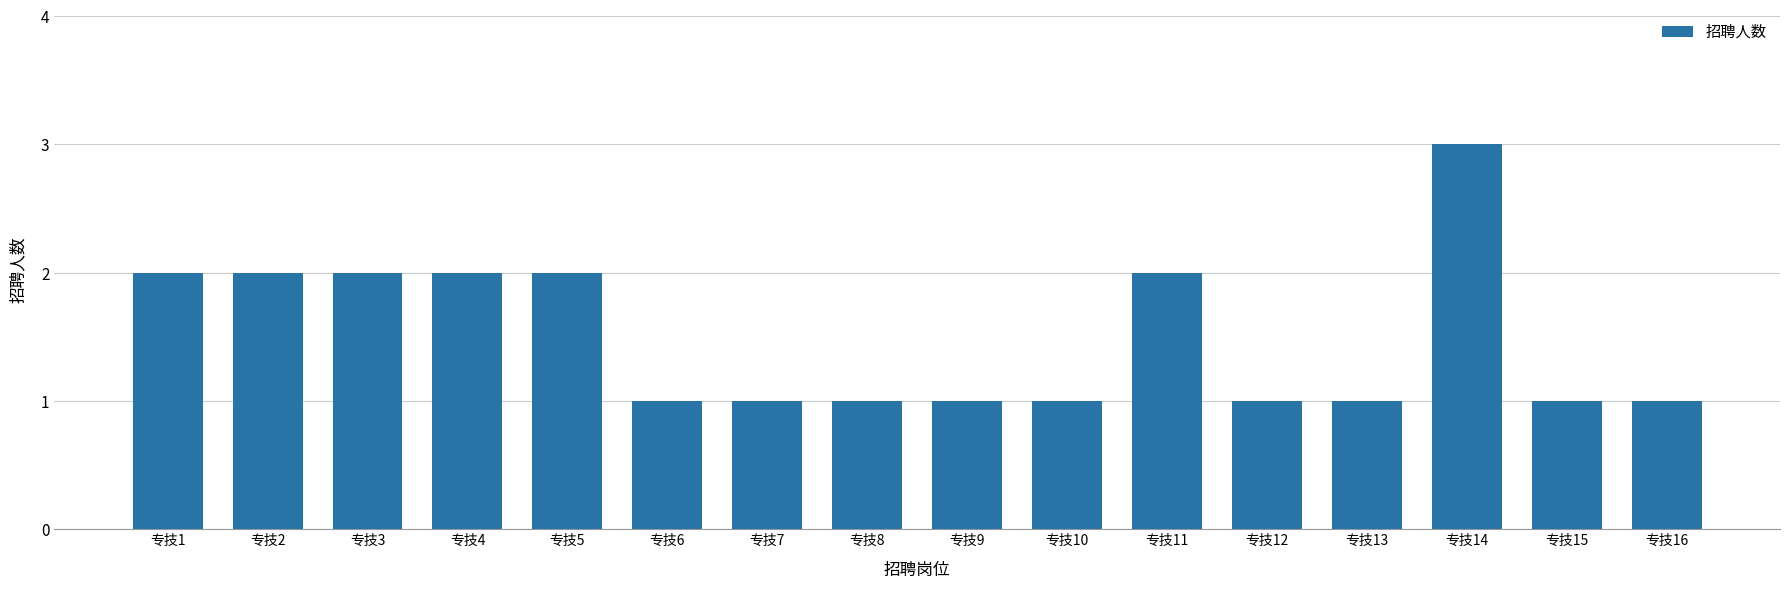

Reading left to right, extract all data points from this chart.

专技1=2	专技2=2	专技3=2	专技4=2	专技5=2	专技6=1	专技7=1	专技8=1	专技9=1	专技10=1	专技11=2	专技12=1	专技13=1	专技14=3	专技15=1	专技16=1